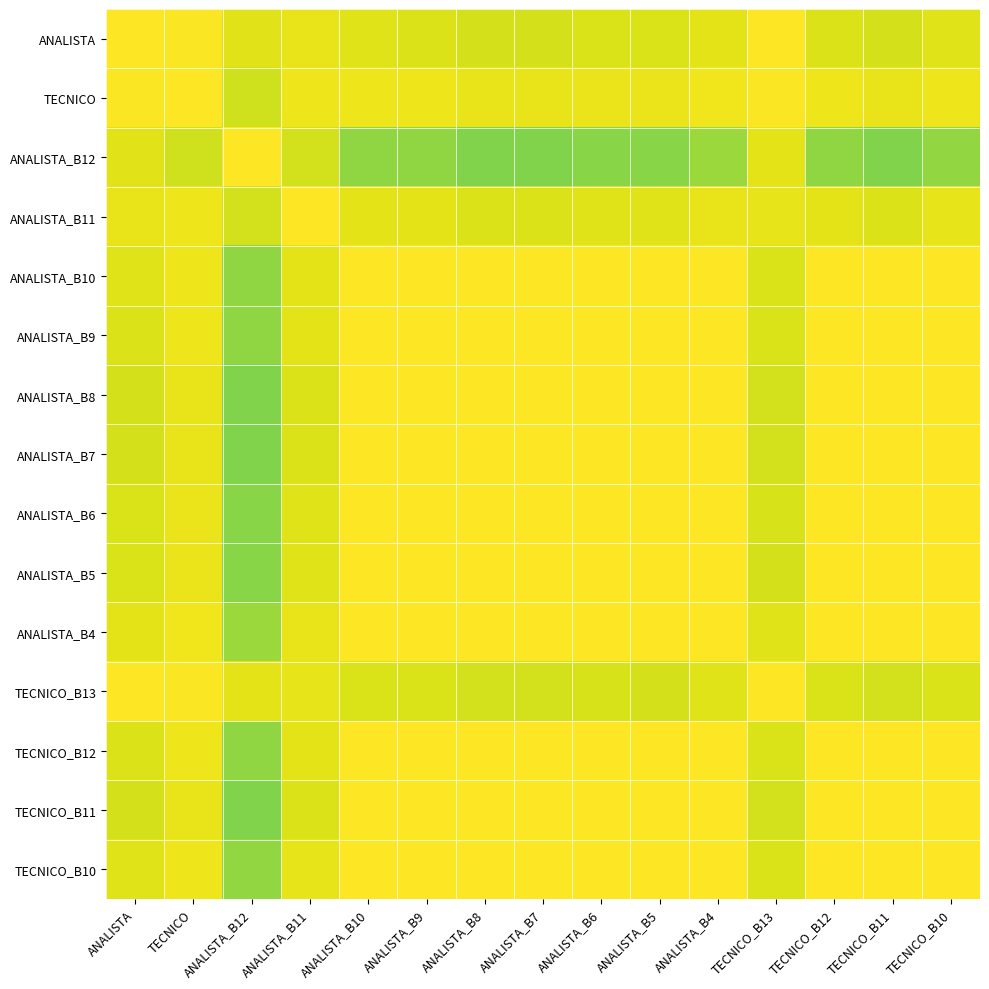

At how many categories does at least one series exceed 0?

15